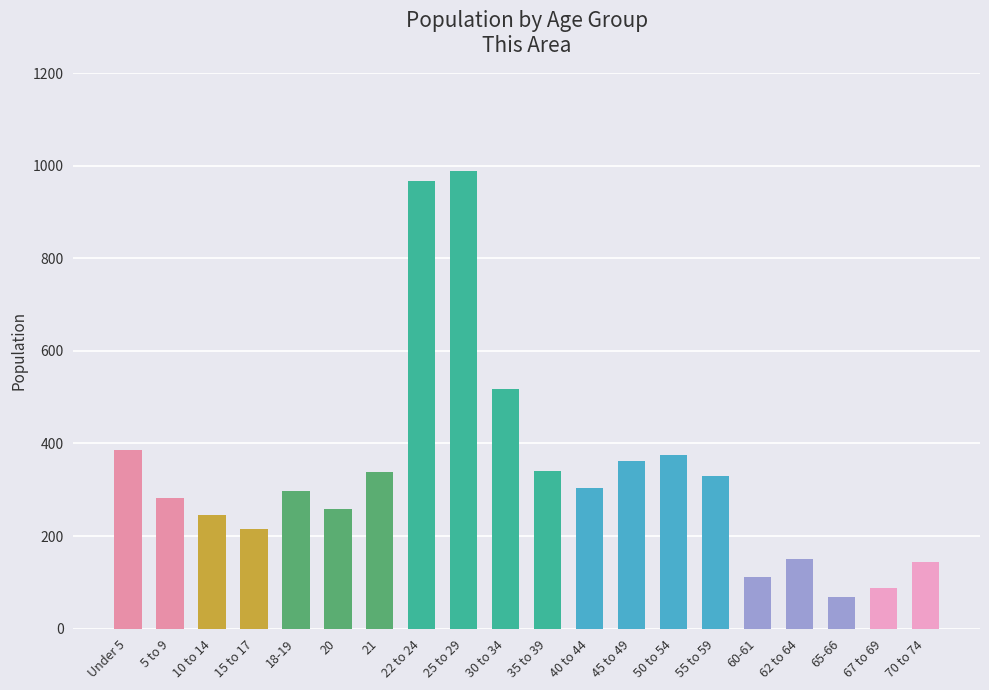

What is the smallest value displayed?

69